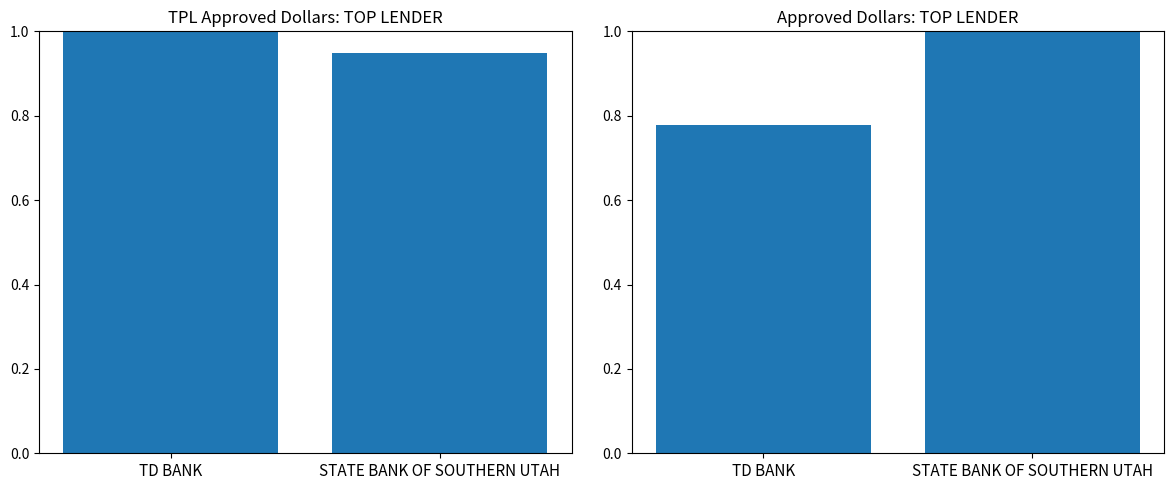

The ApprovedDollars series shows 0.8 at TD BANK. True or false?

True